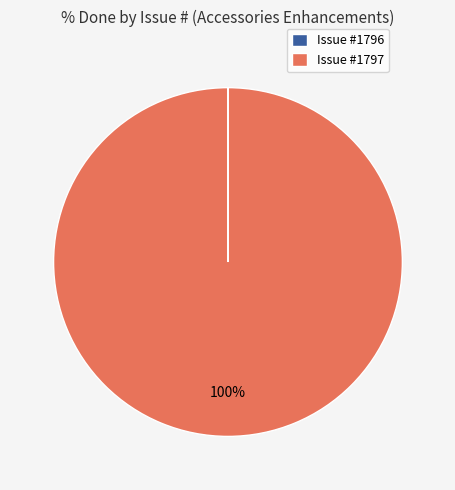

To the nearest percent, what is the average slice percentage?

50%